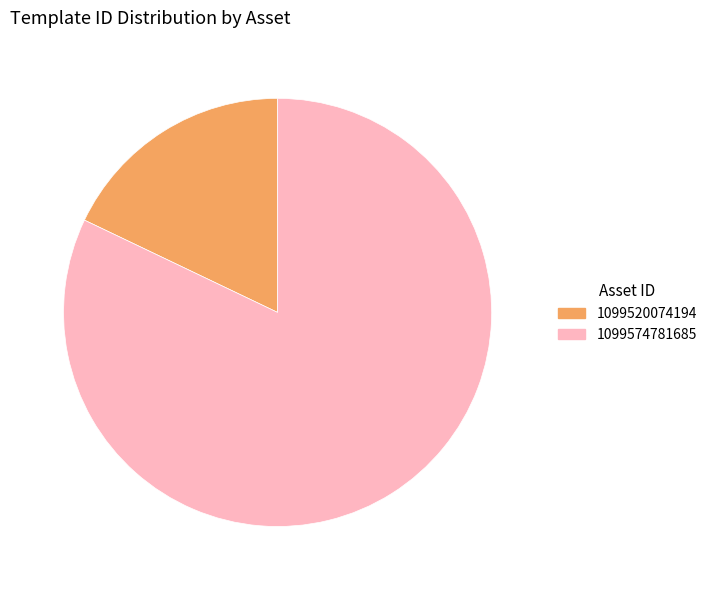

How many slices are in this pie chart?

2